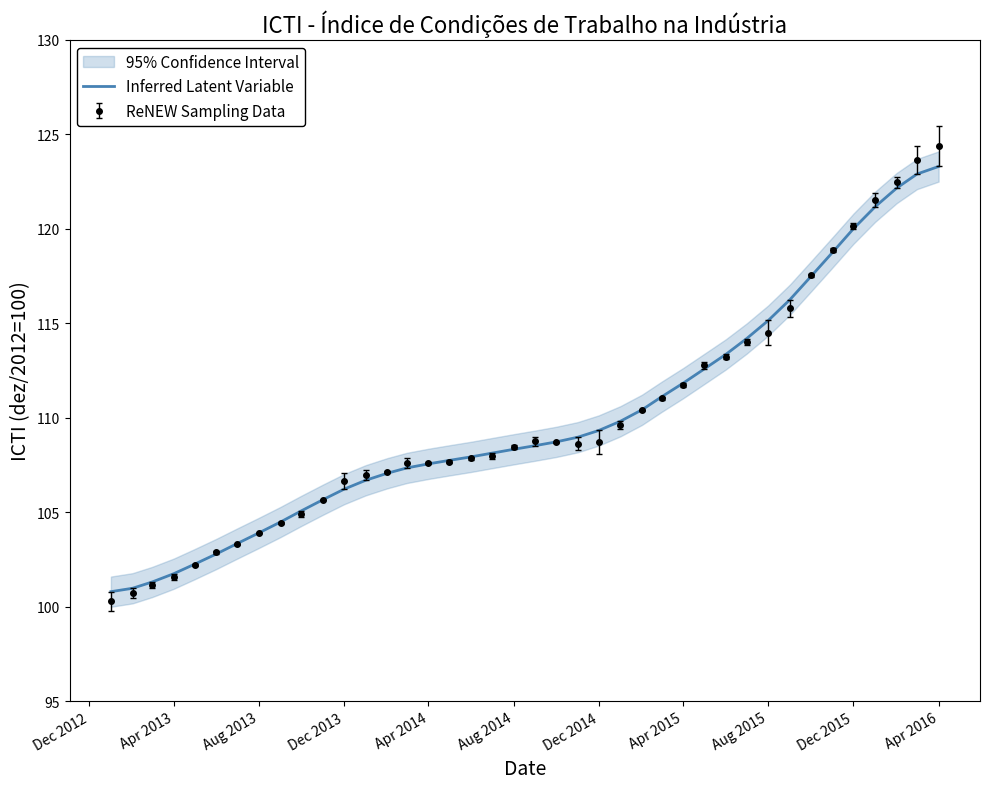

Which category has the highest value in the ReNEW Sampling Data series?

Apr 2016